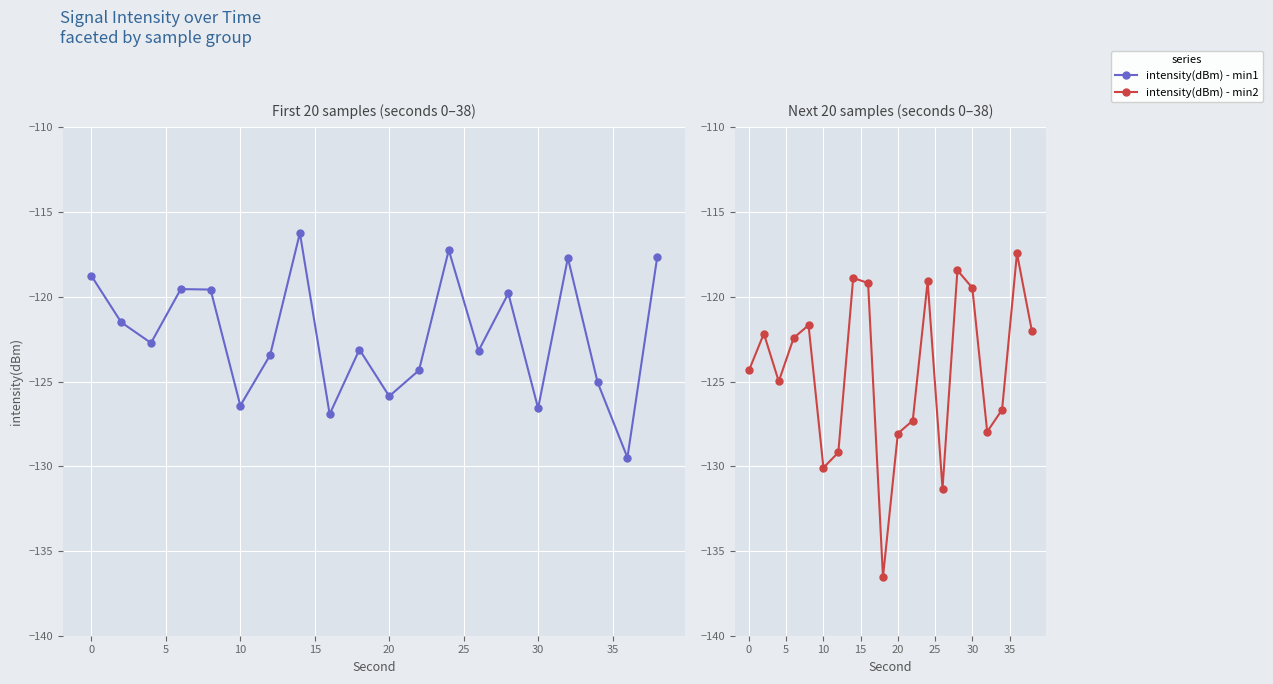

How many values in the intensity(dBm) - min2 series exceed -122?

7